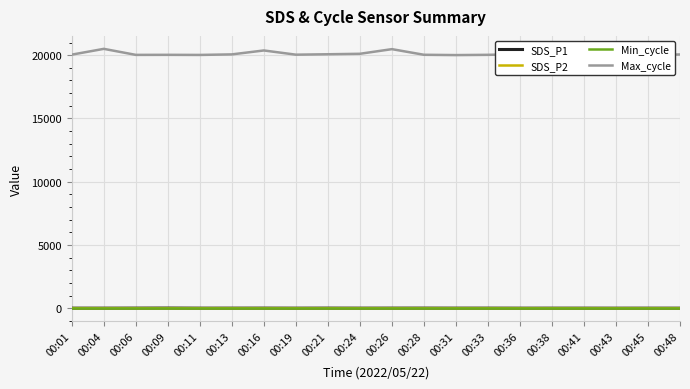

True or false: SDS_P1 and Max_cycle intersect in this chart.

False